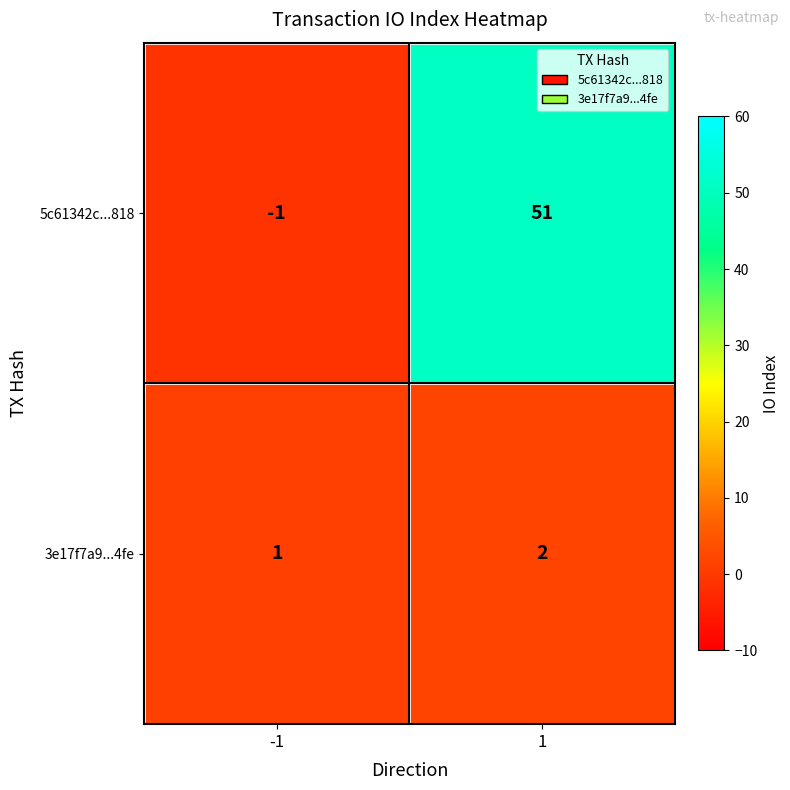

Which series has the largest range (max minus min)?

5c61342c...818